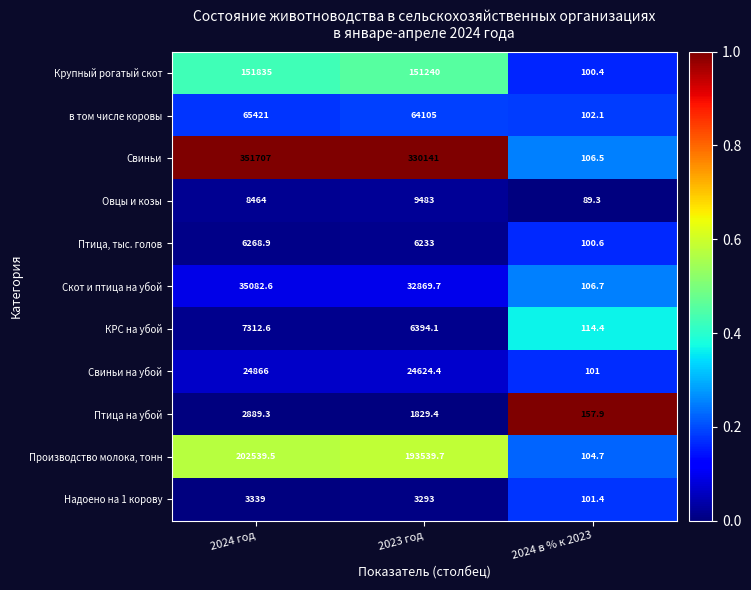

What is the greatest value displayed?

351707.0